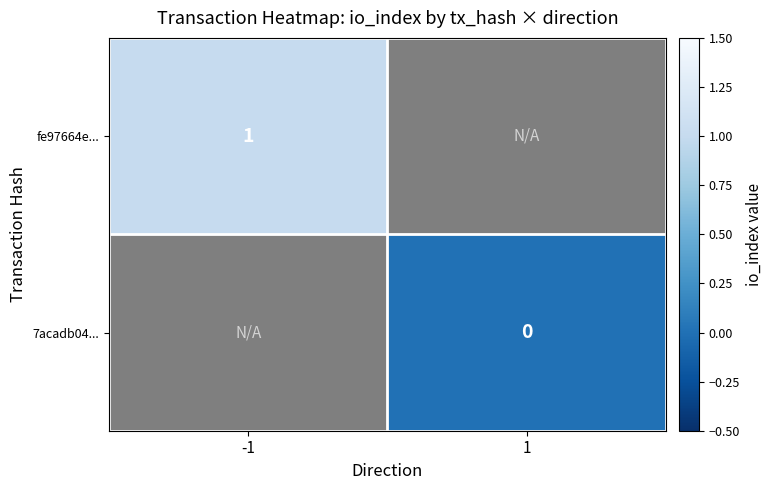

Is the value of fe97664e... at -1 greater than the value of 7acadb04... at 1?

Yes